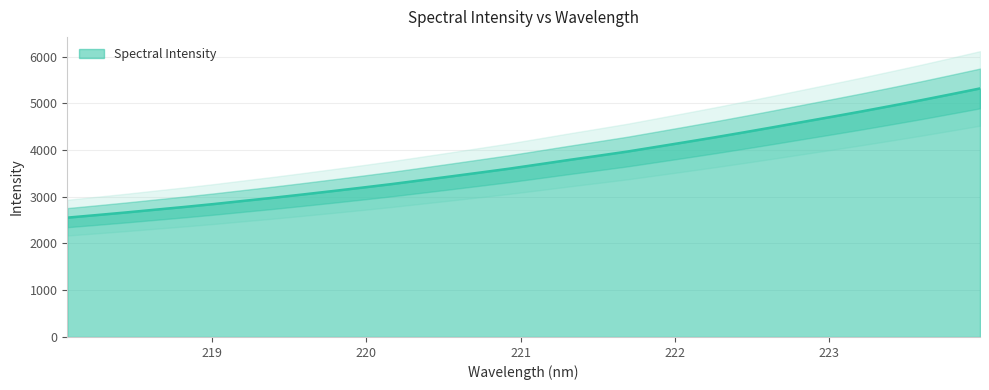

The chart shows a value of 2607.9 at 218.2508. True or false?

True